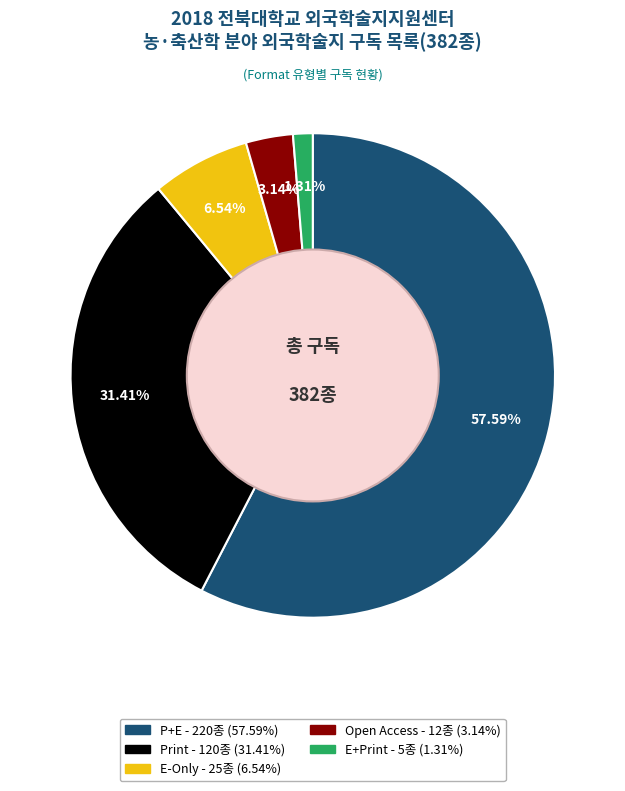

Count the number of slices in the pie.

5